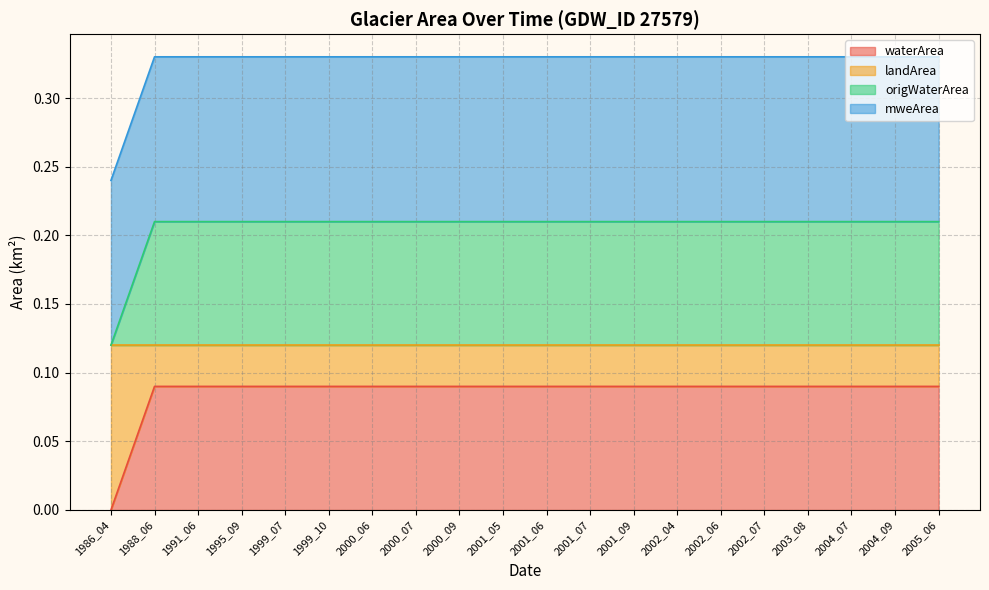

Which label corresponds to the smallest value in the chart?

1986_04